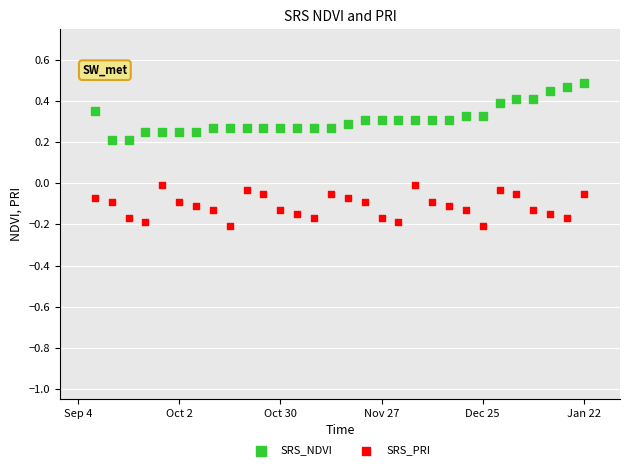

Which series reaches the maximum Y coordinate?

SRS_NDVI